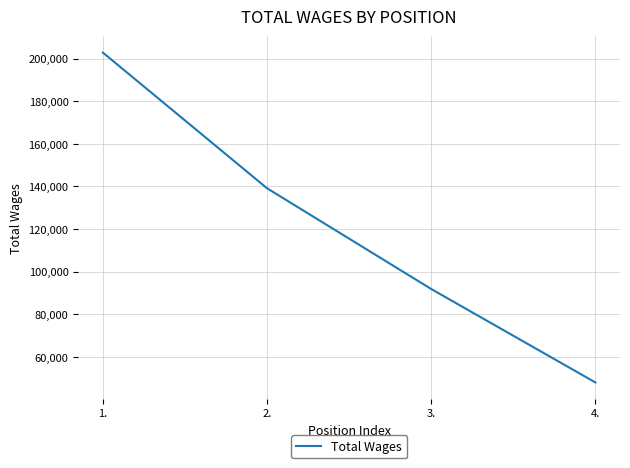

Where does the data first go above 139098?

1.